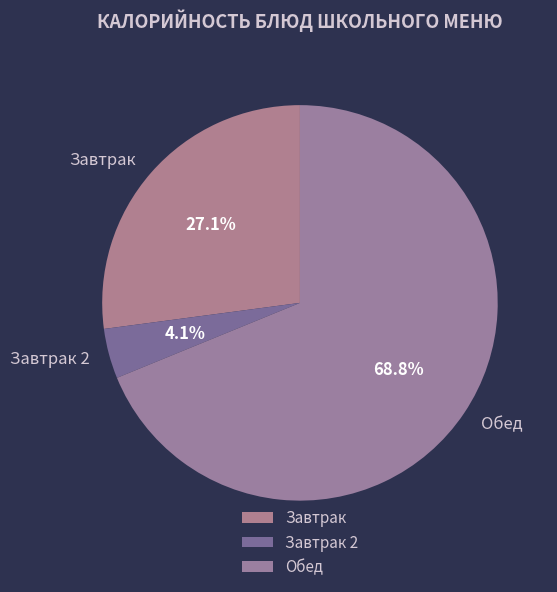

Which has a higher value, Завтрак 2 or Обед?

Обед